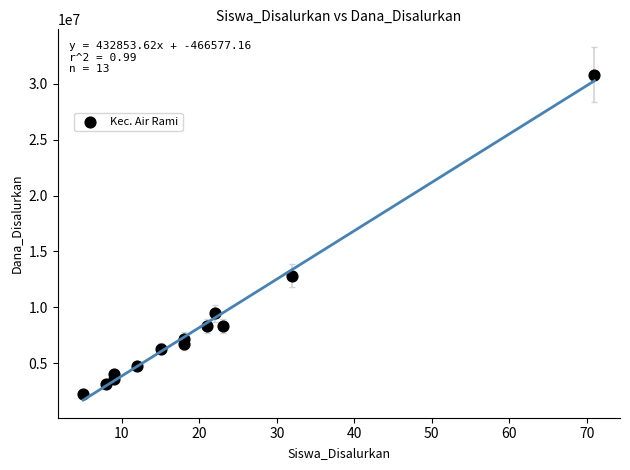

What Y value in the scatter plot is closest to 16537500?

12825000